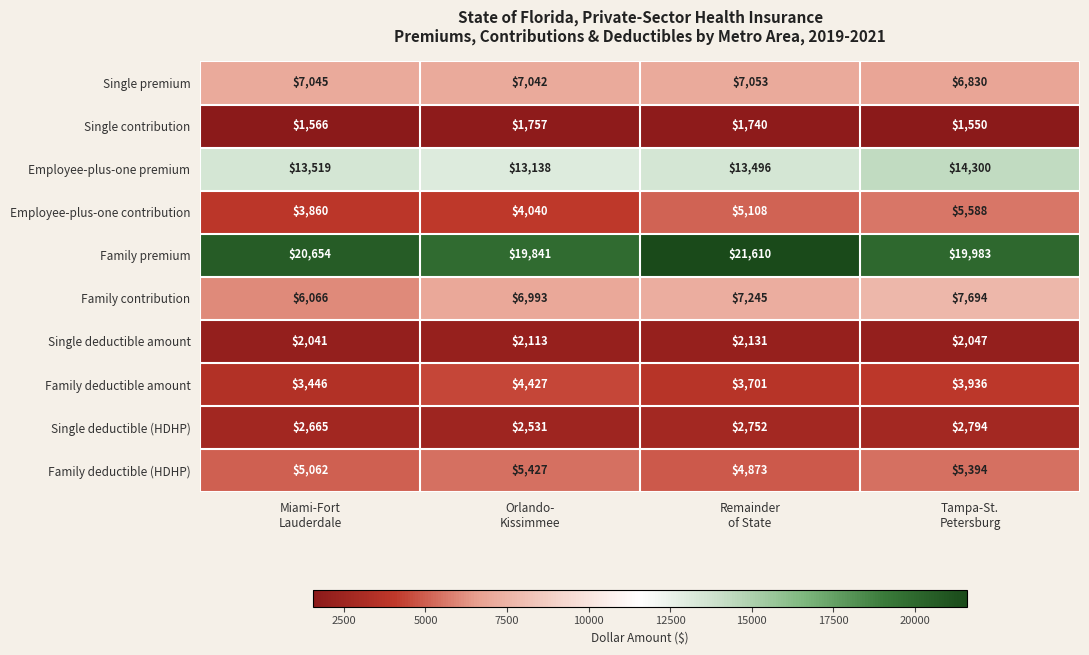

What is the difference between the highest and lowest values at Orlando-
Kissimmee?

18084